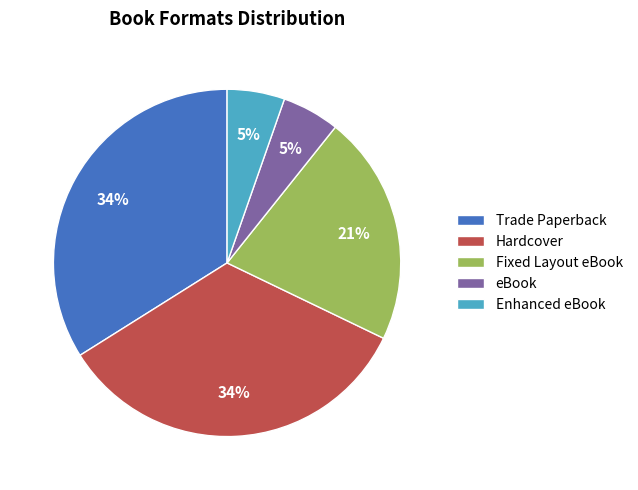

To the nearest percent, what percentage of the pie is Fixed Layout eBook?

21%